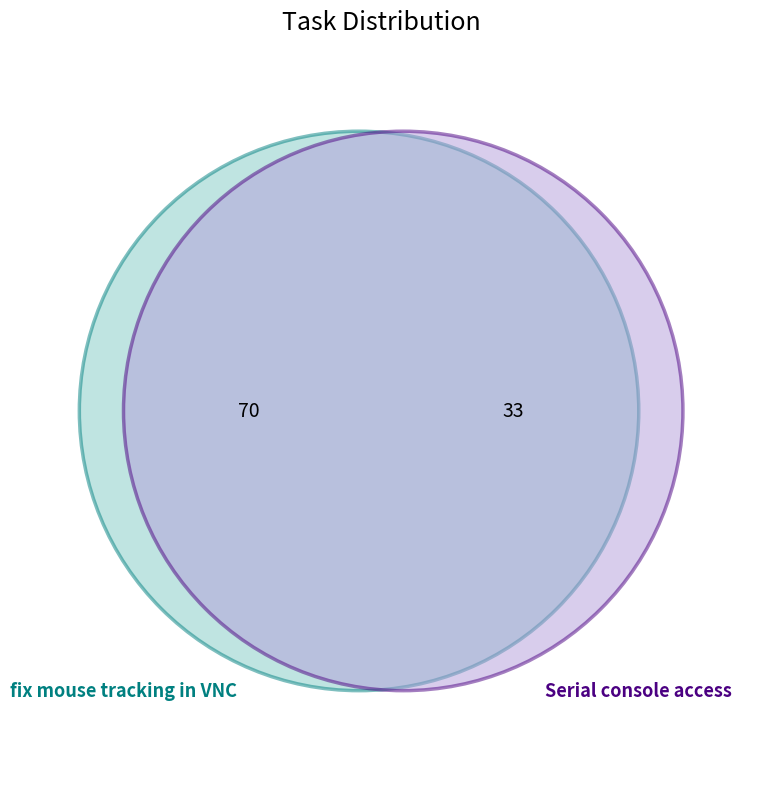

To the nearest percent, what percentage of the pie is Serial console access?

32%